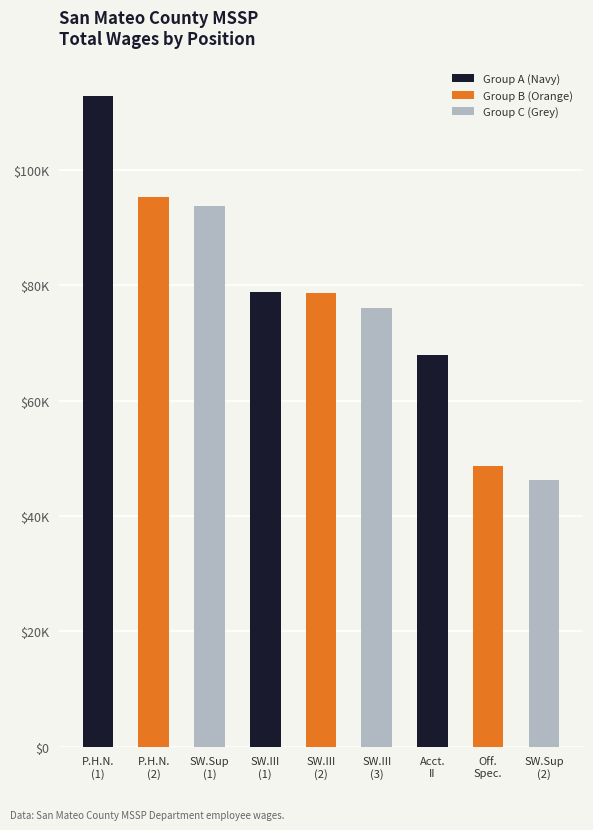

What is the label of the 2nd bar from the left?

P.H.N.
(2)